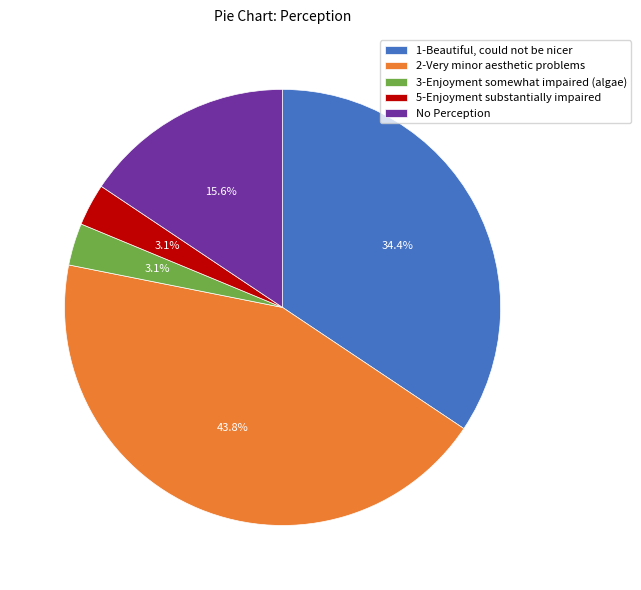

Is it true that 5-Enjoyment substantially impaired is 15% of the pie?

False